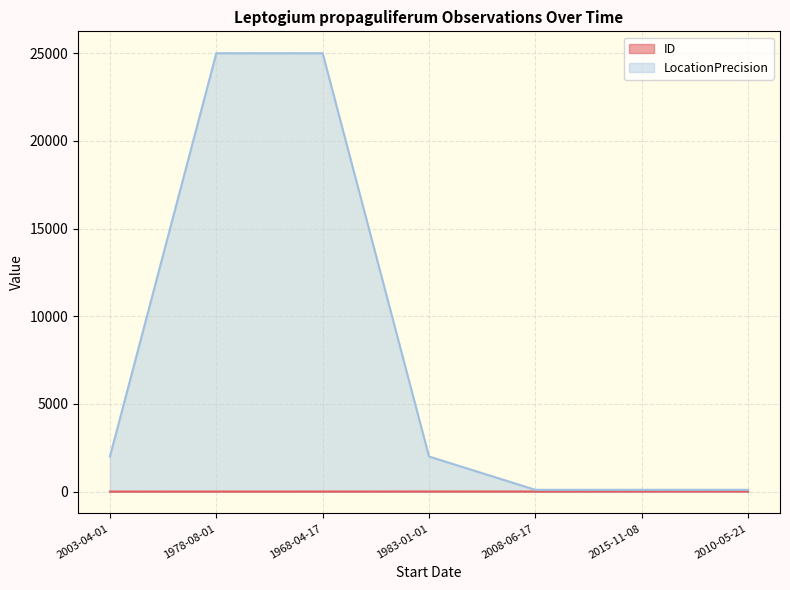

What is the value of the LocationPrecision point at the 2nd from the left?

25000